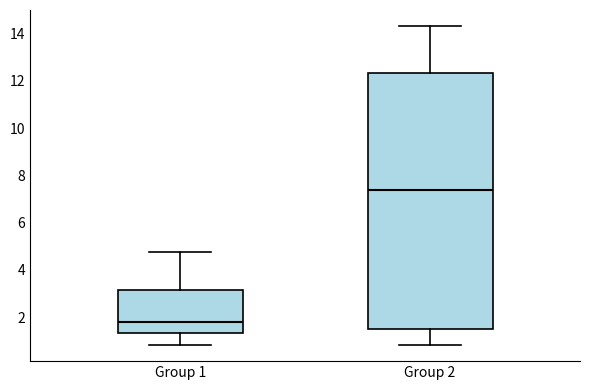

Which box is the tallest, from its lower edge to its upper edge?

Group 2